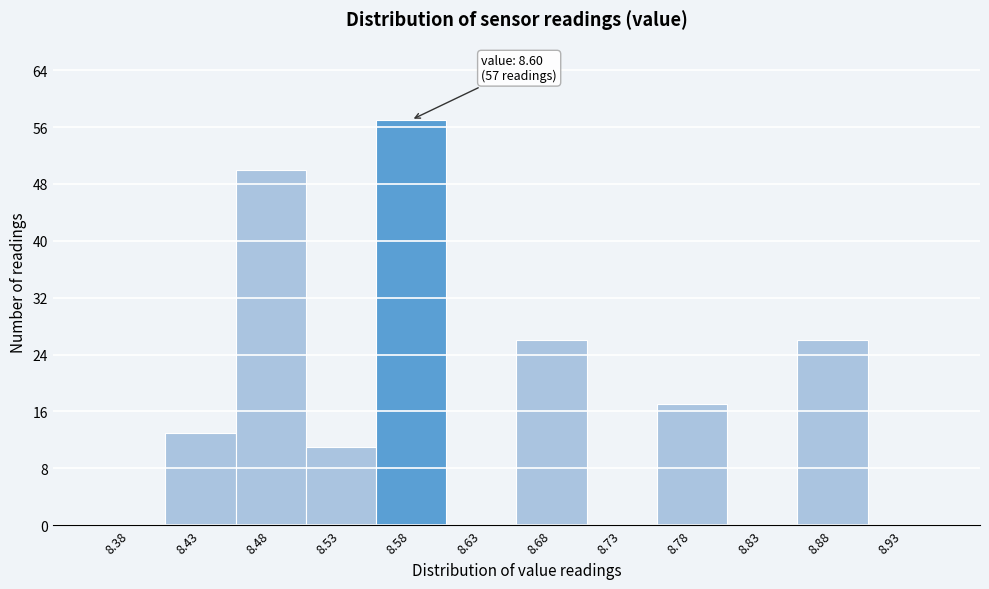

Which range on the x-axis has the tallest bar?

8.55 to 8.60